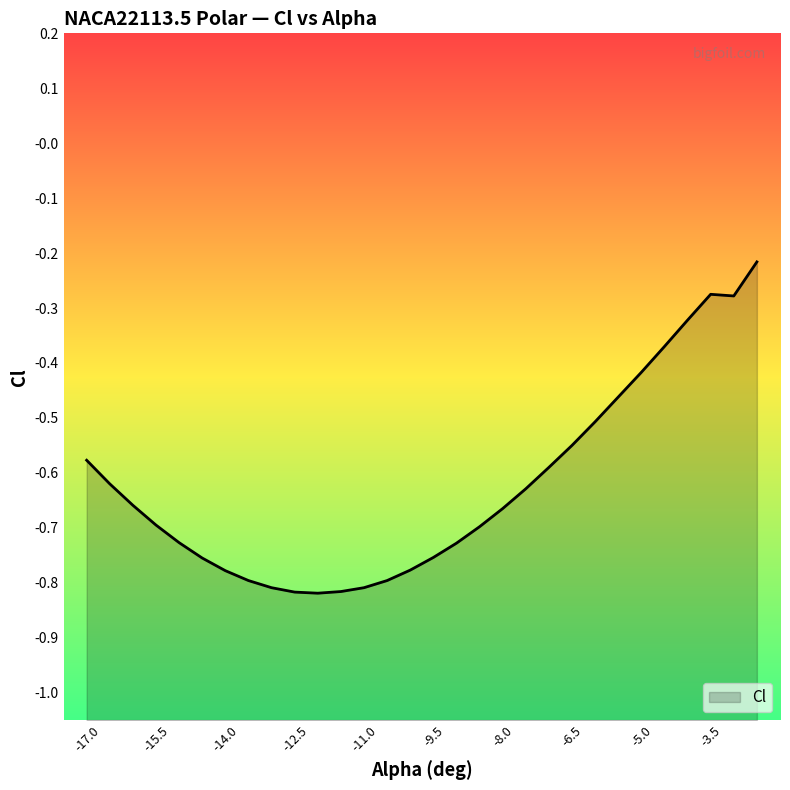

What is the approximate value at -17?

-0.6